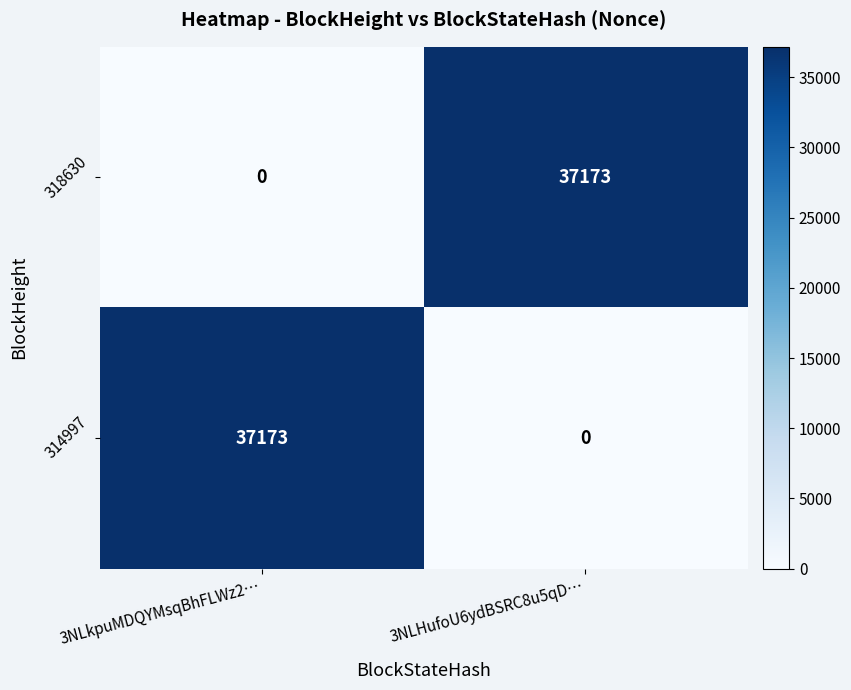

How many data points in 314997 are less than 37173?

1